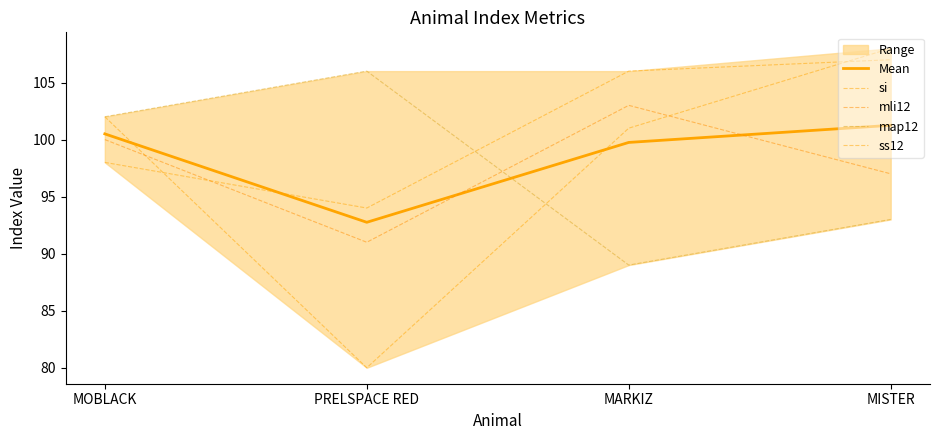

List the series in order of their peak value, lowest first.

Mean, mli12, map12, ss12, si